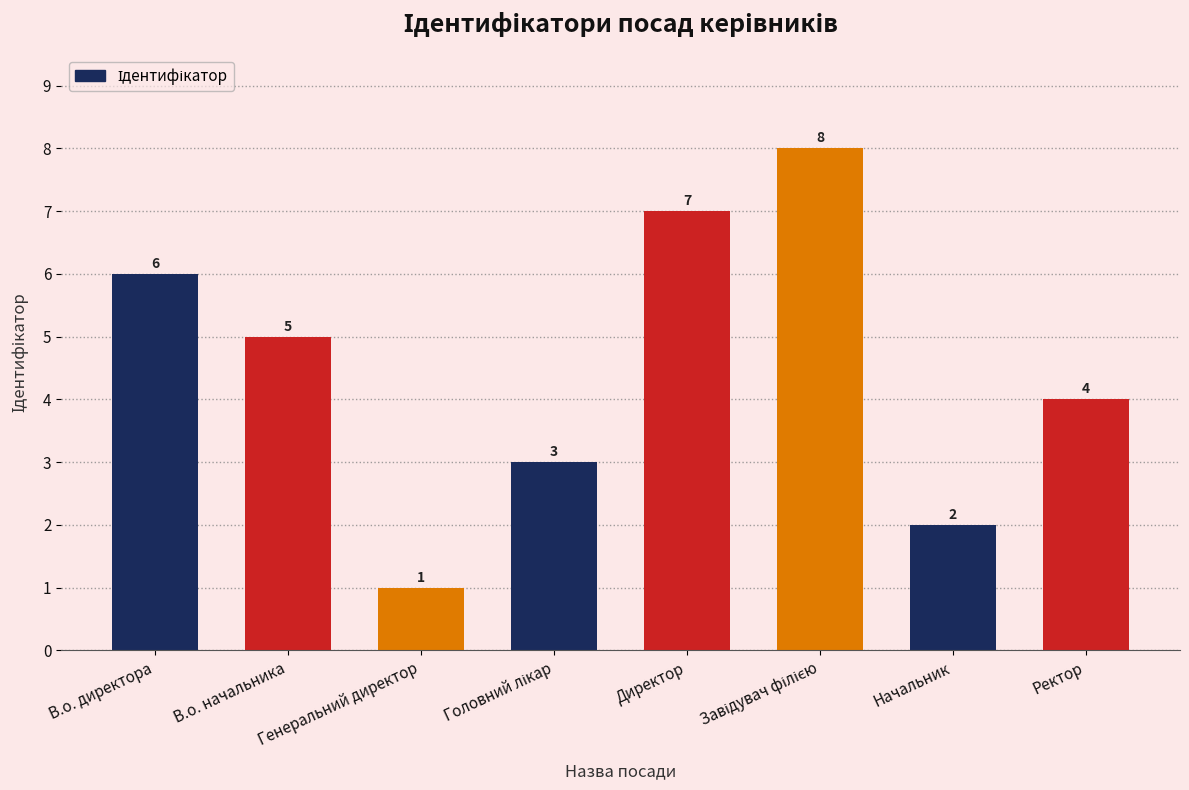

How many data points are less than 5?

4